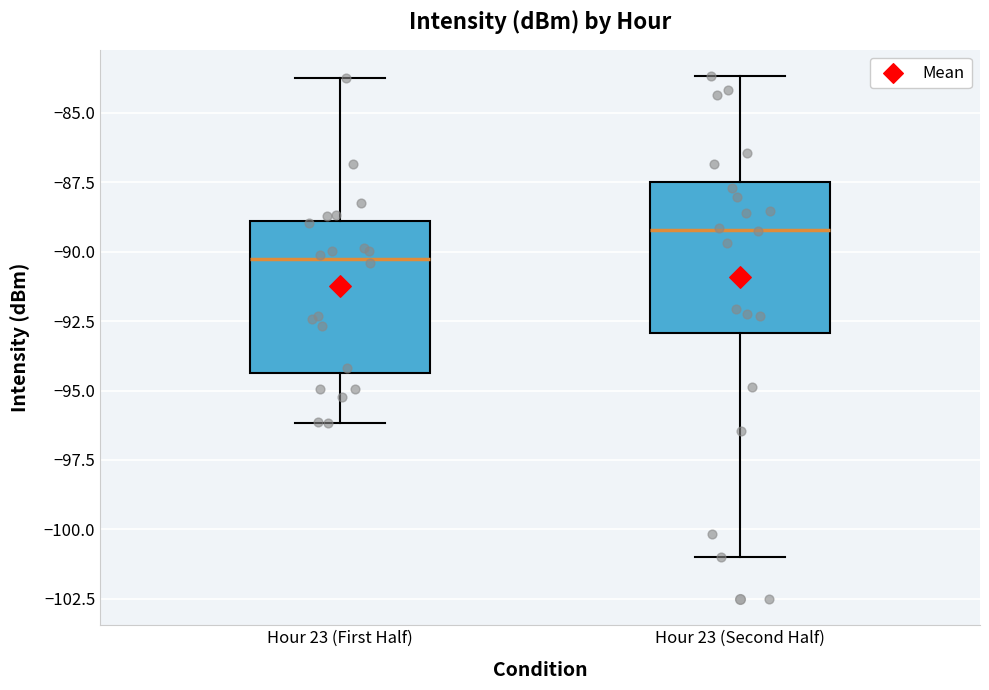

Reading left to right, read every box against the y-axis: the position of its median line, the range the box covers, and the ends of its whiskers. The values are not printed on the chart, so give them approximately, as read against the axis.

Hour 23 (First Half): median -90.5, box -94.5 to -89.0, whiskers -96.0 to -83.5
Hour 23 (Second Half): median -89.0, box -93.0 to -87.5, whiskers -101.0 to -83.5